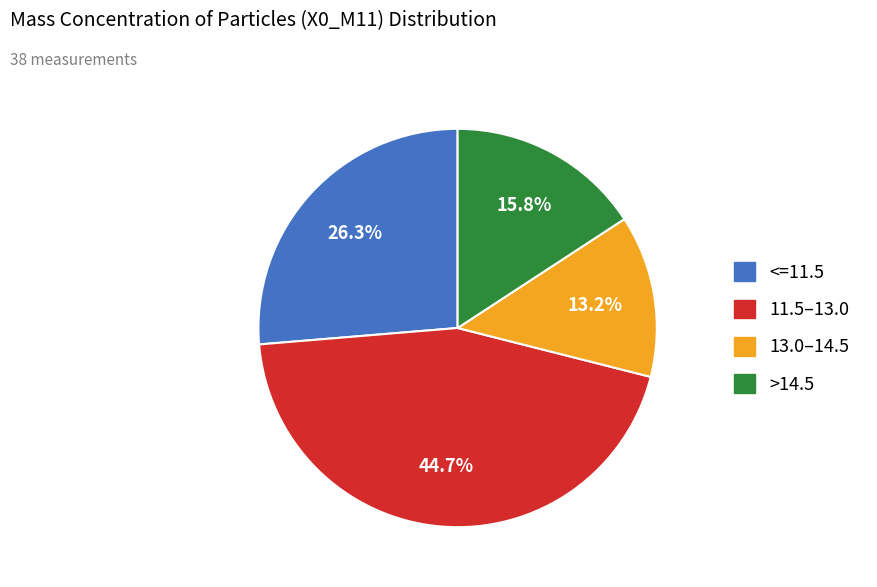

Is there a majority slice in this chart?

No